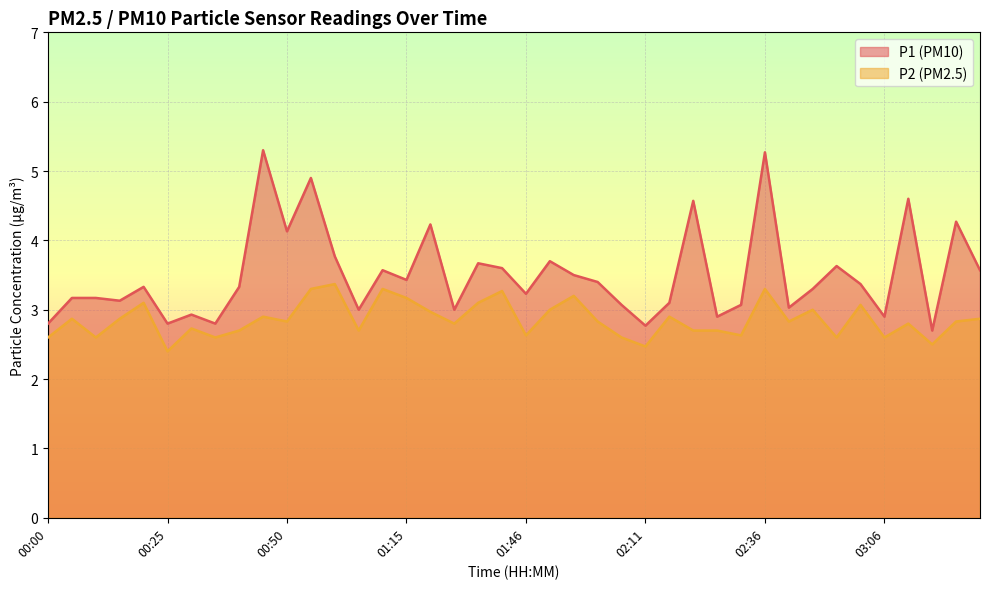

What is the label of the 6th point from the right?

03:01